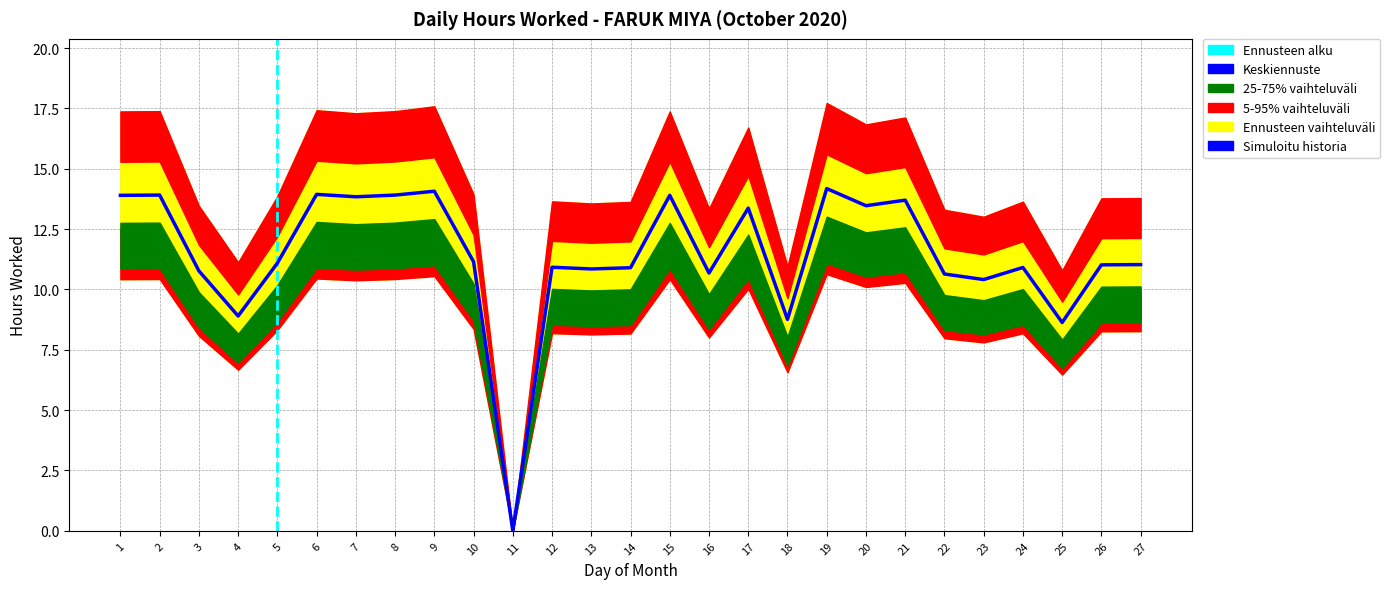

Is it true that the value at 18 is 12.9?

False